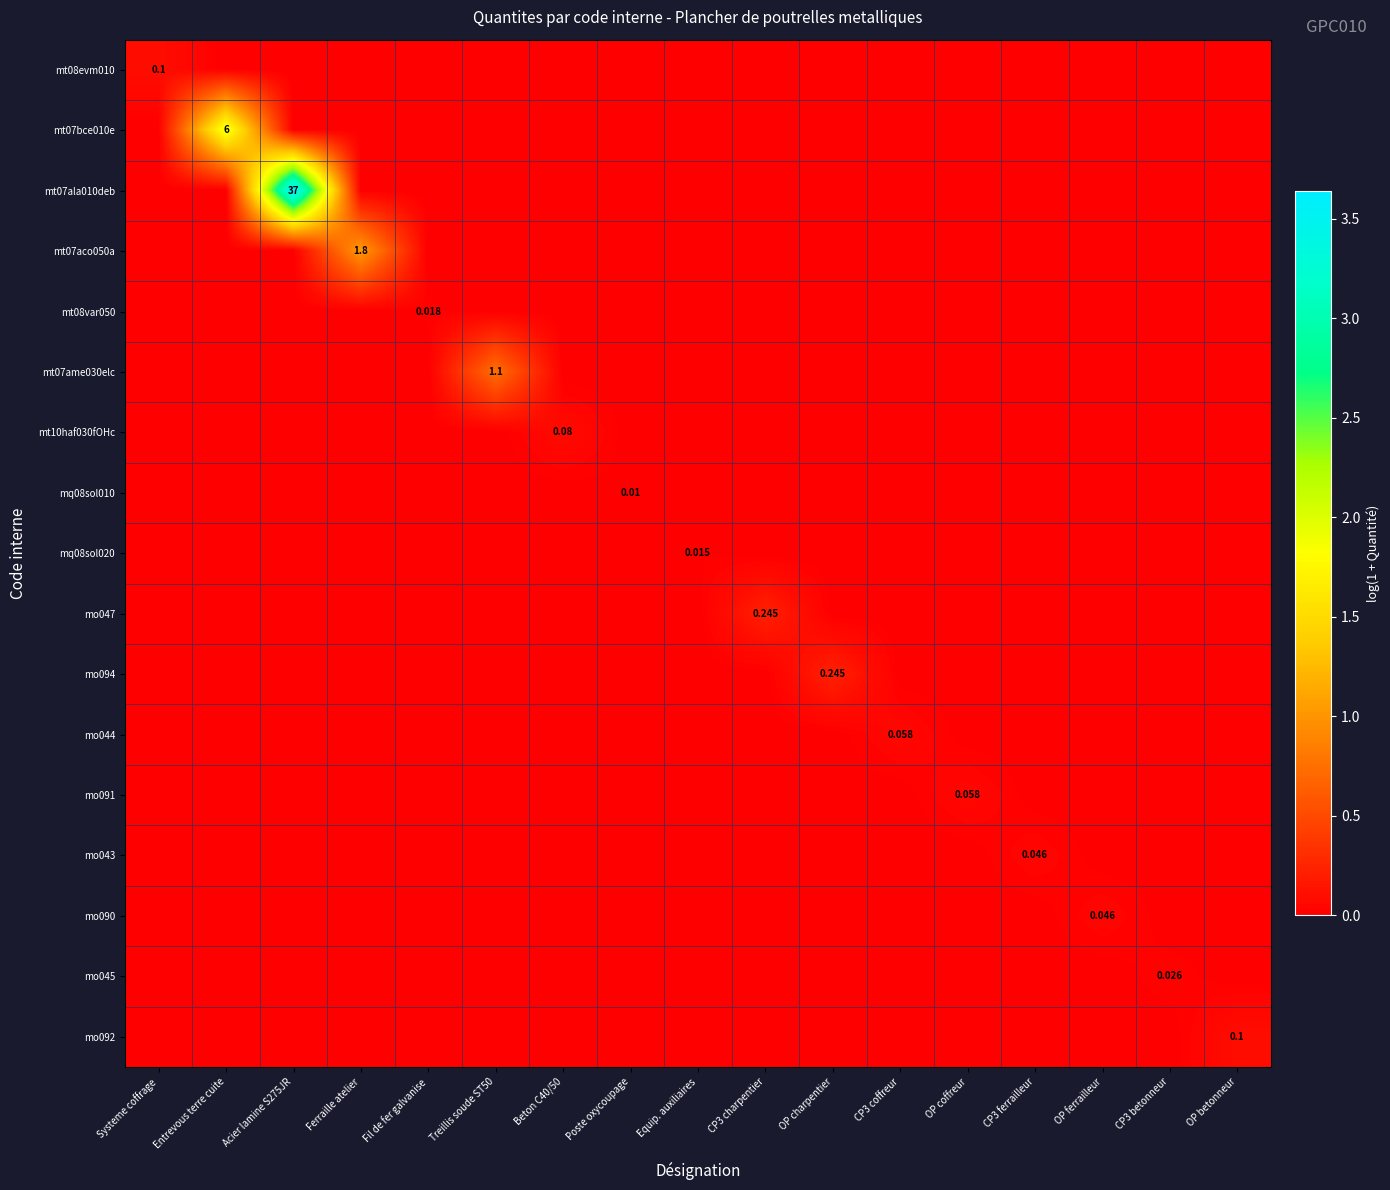

Where is mq08sol010 nearest to the value 0?

Systeme coffrage